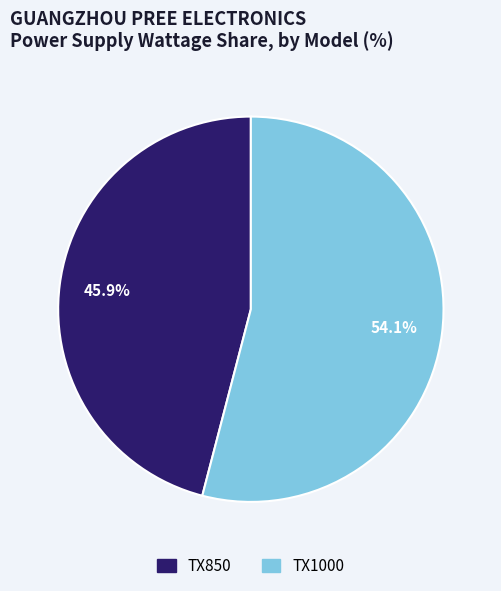

Between TX1000 and TX850, which is larger?

TX1000